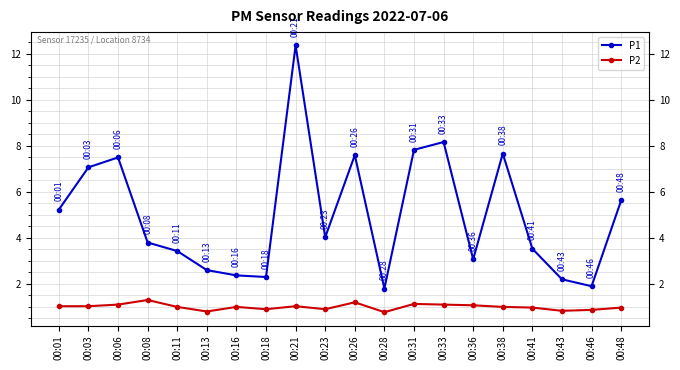

Which label corresponds to the largest value in the chart?

00:21